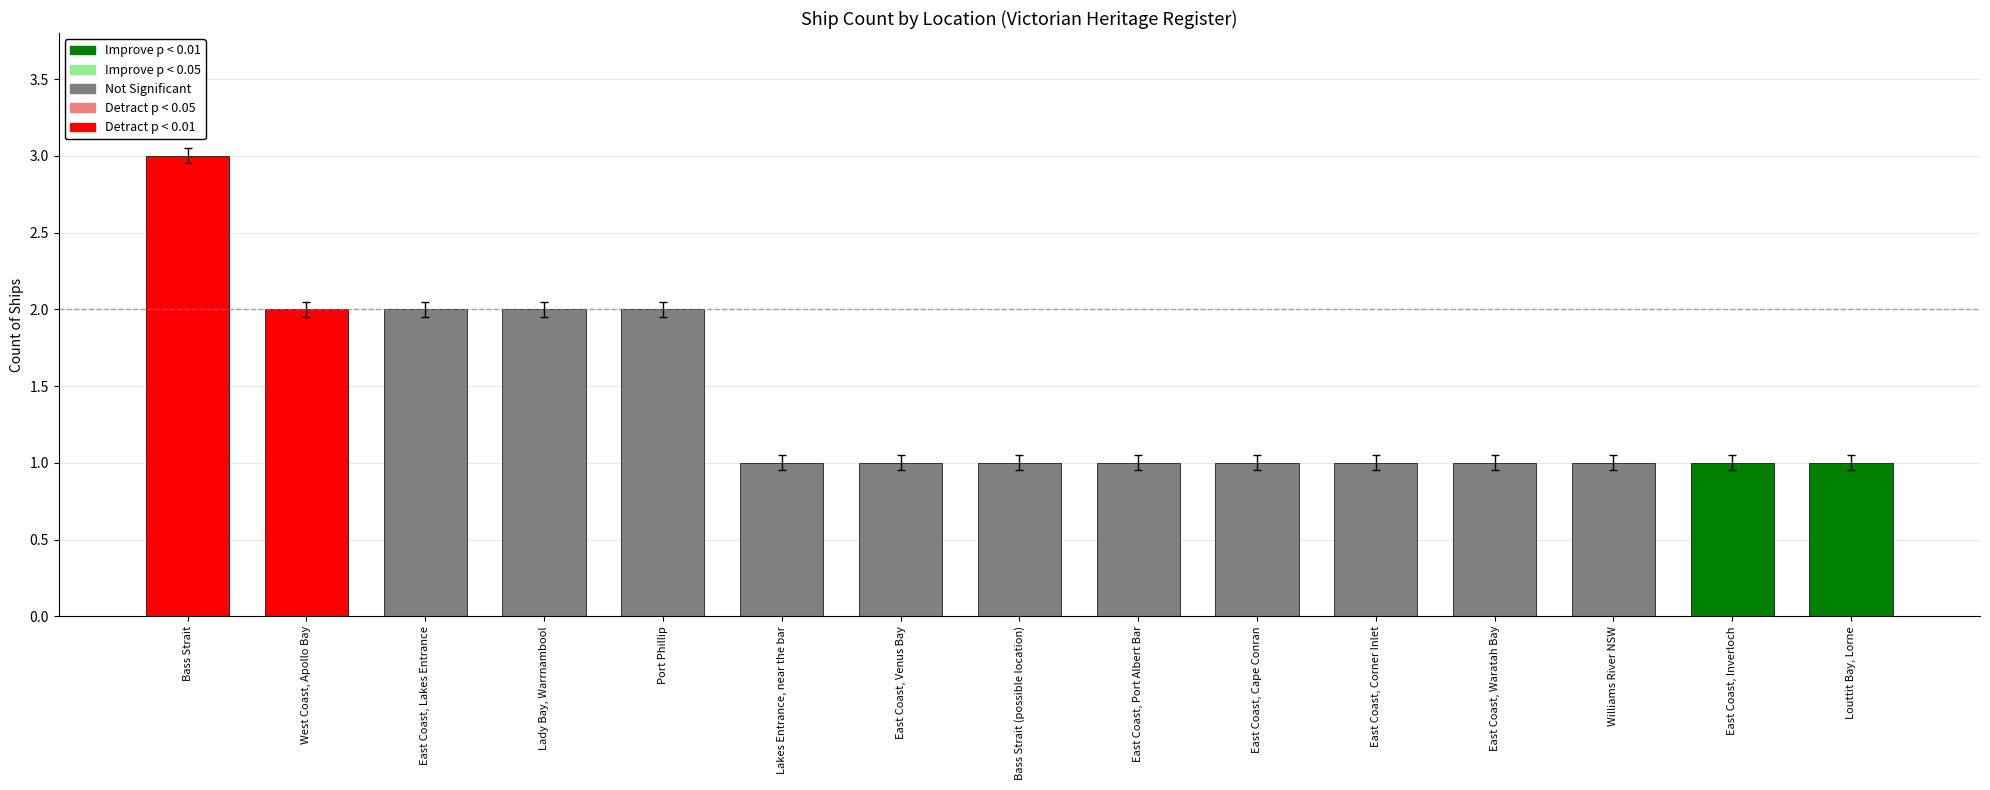

What is the label of the 10th bar from the right?

Lakes Entrance, near the bar